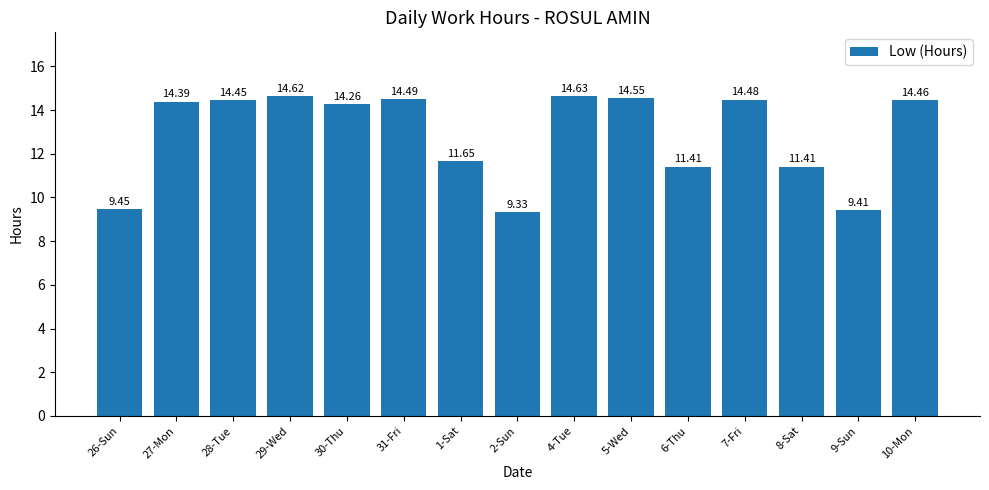

Which label corresponds to the smallest value in the chart?

2-Sun